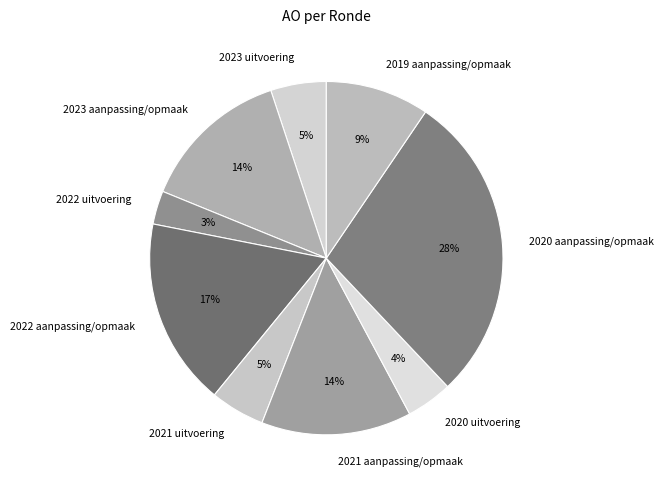

Is there a majority slice in this chart?

No